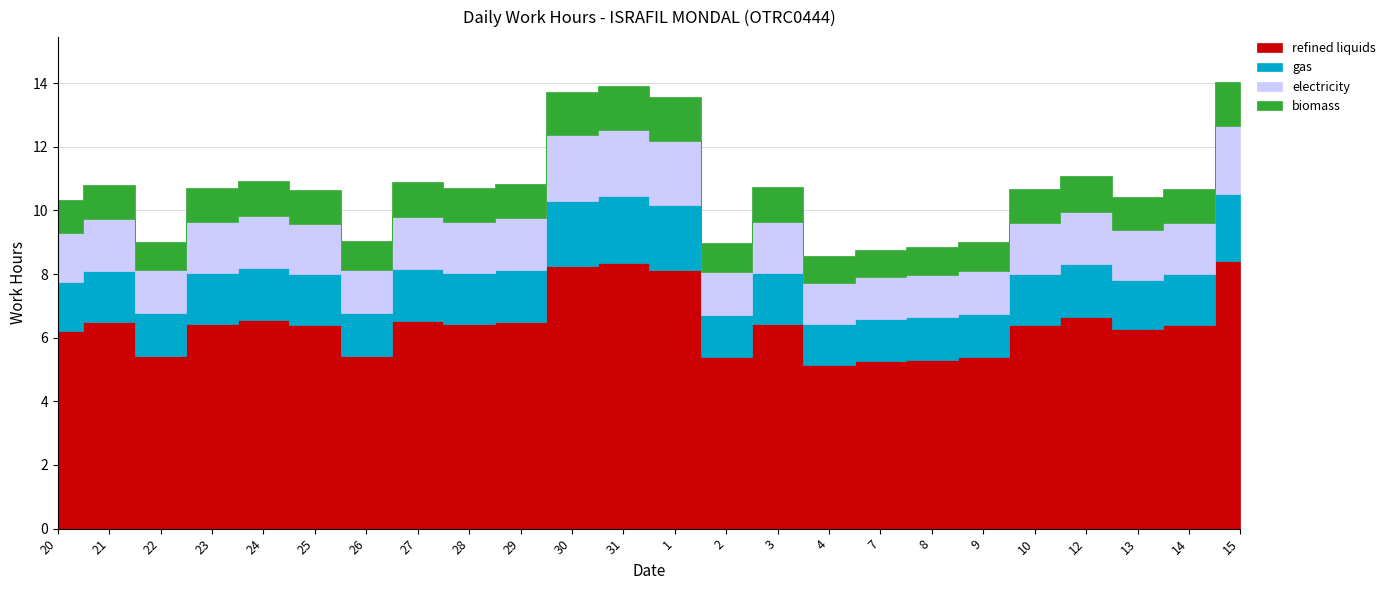

Rank the categories by value from lowest to highest.

4, 7, 8, 2, 9, 22, 26, 20, 13, 25, 10, 14, 28, 23, 3, 21, 29, 27, 24, 12, 1, 30, 31, 15